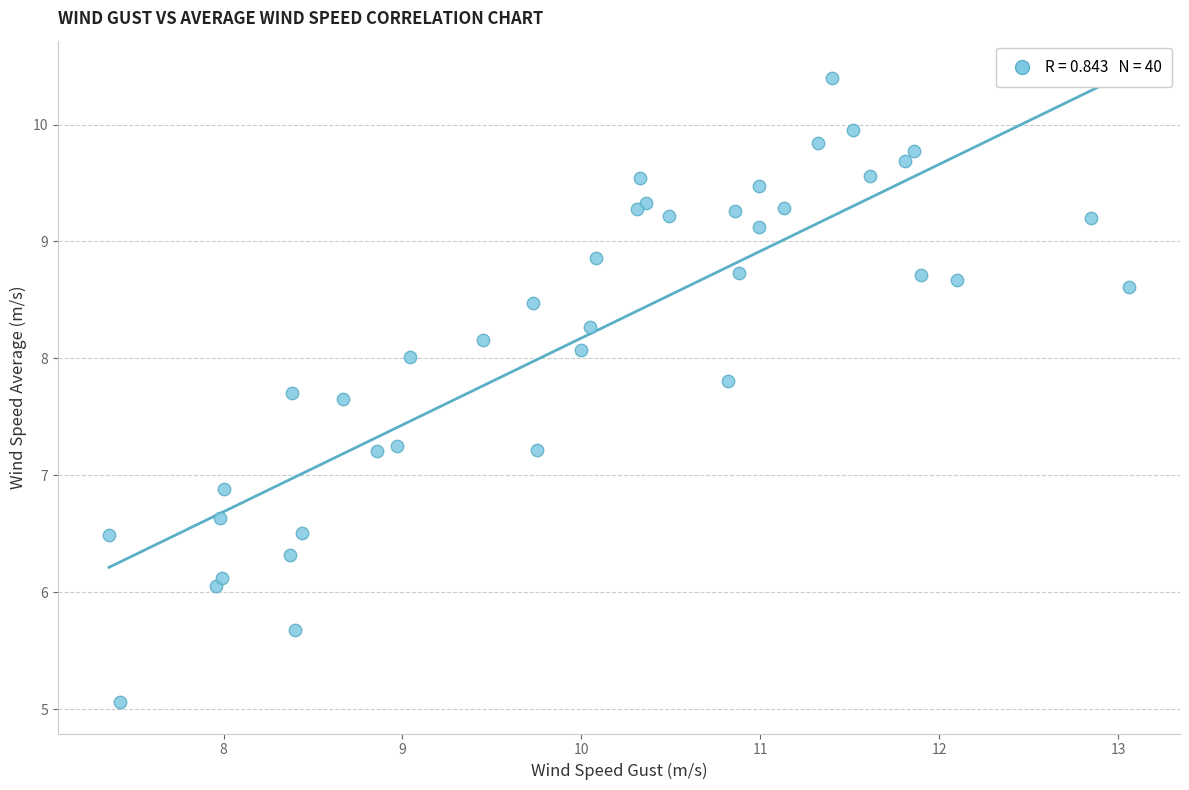

What Y value in the scatter plot is closest to 7?

6.9